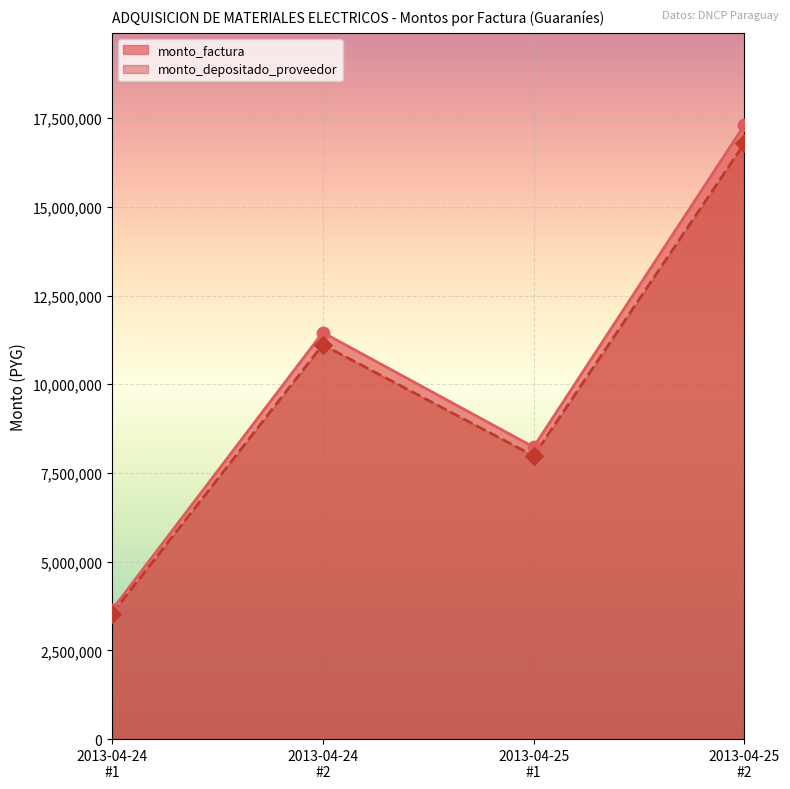

Which series has the largest total across all categories?

monto_factura